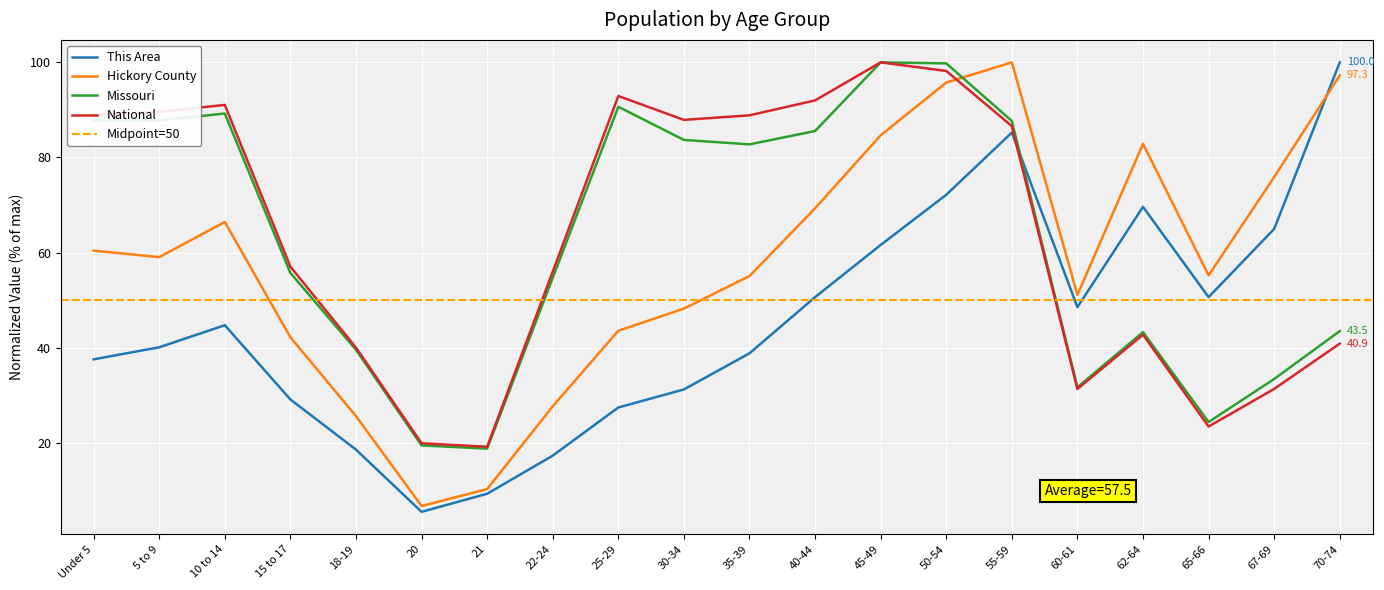

Reading left to right, transcribe all the data shown in this chart.

This Area: 37.6	40.1	44.7	29.1	18.6	5.5	9.3	17.3	27.4	31.2	38.8	50.6	61.6	72.2	85.2	48.5	69.6	50.6	65.0	100.0
Hickory County: 60.4	59.0	66.4	42.2	25.6	6.7	10.3	27.7	43.6	48.2	55.1	69.3	84.7	95.8	100.0	51.1	82.9	55.2	75.9	97.3
Missouri: 87.7	87.8	89.2	55.7	39.6	19.5	18.8	54.7	90.7	83.7	82.8	85.6	100.0	99.8	87.7	31.7	43.3	24.4	33.4	43.5
National: 89.0	89.6	91.1	57.0	40.0	19.9	19.2	56.0	92.9	87.9	88.9	92.0	100.0	98.2	86.6	31.3	42.7	23.4	31.3	40.9